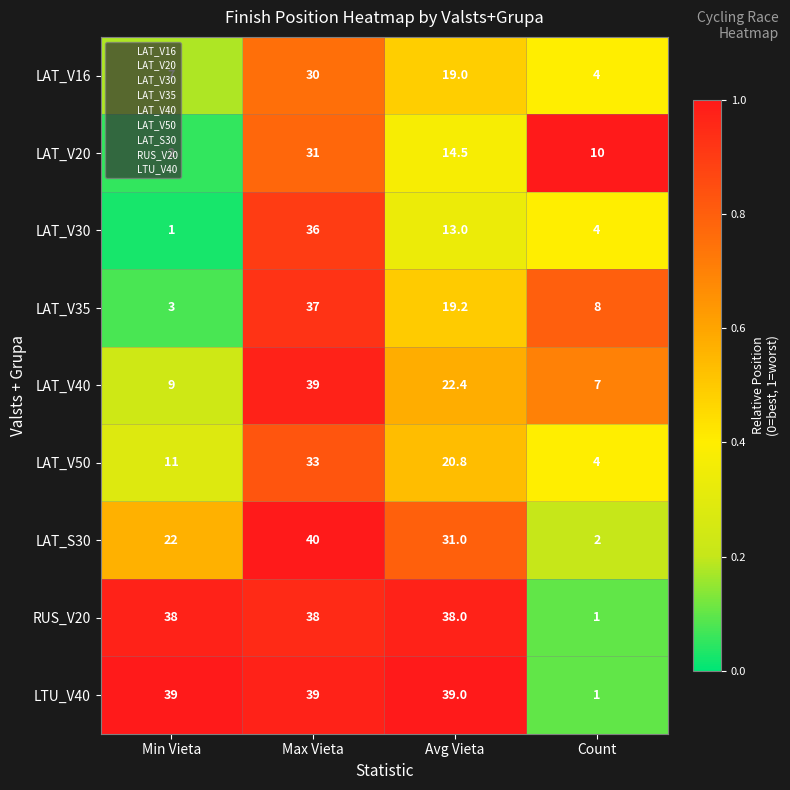

Read the LAT_V16 value at Min Vieta.

7.0